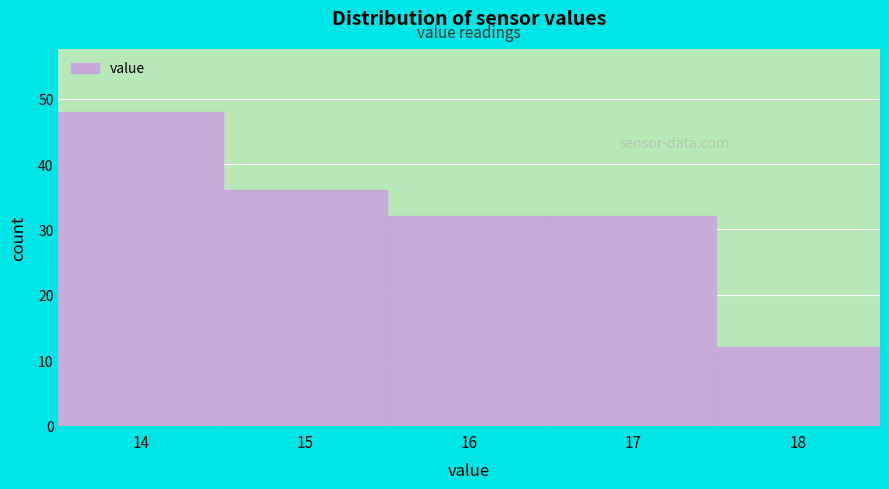

Reading right to left, what are all the values shown in this chart?

18=12	17=32	16=32	15=36	14=48